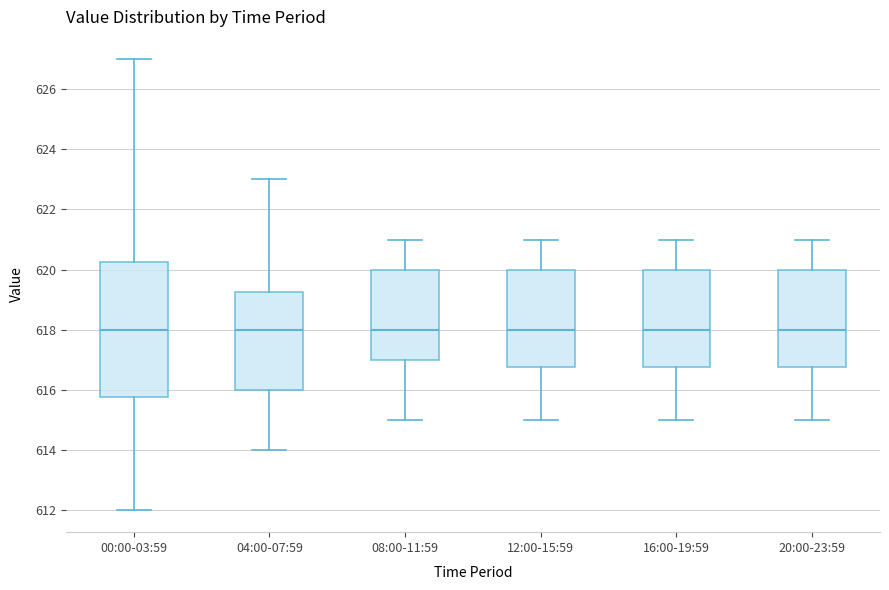

Where is the lower edge of the box for 12:00-15:59 on the y-axis? The values are not printed on the chart, so give them approximately, as read against the axis.

616.8